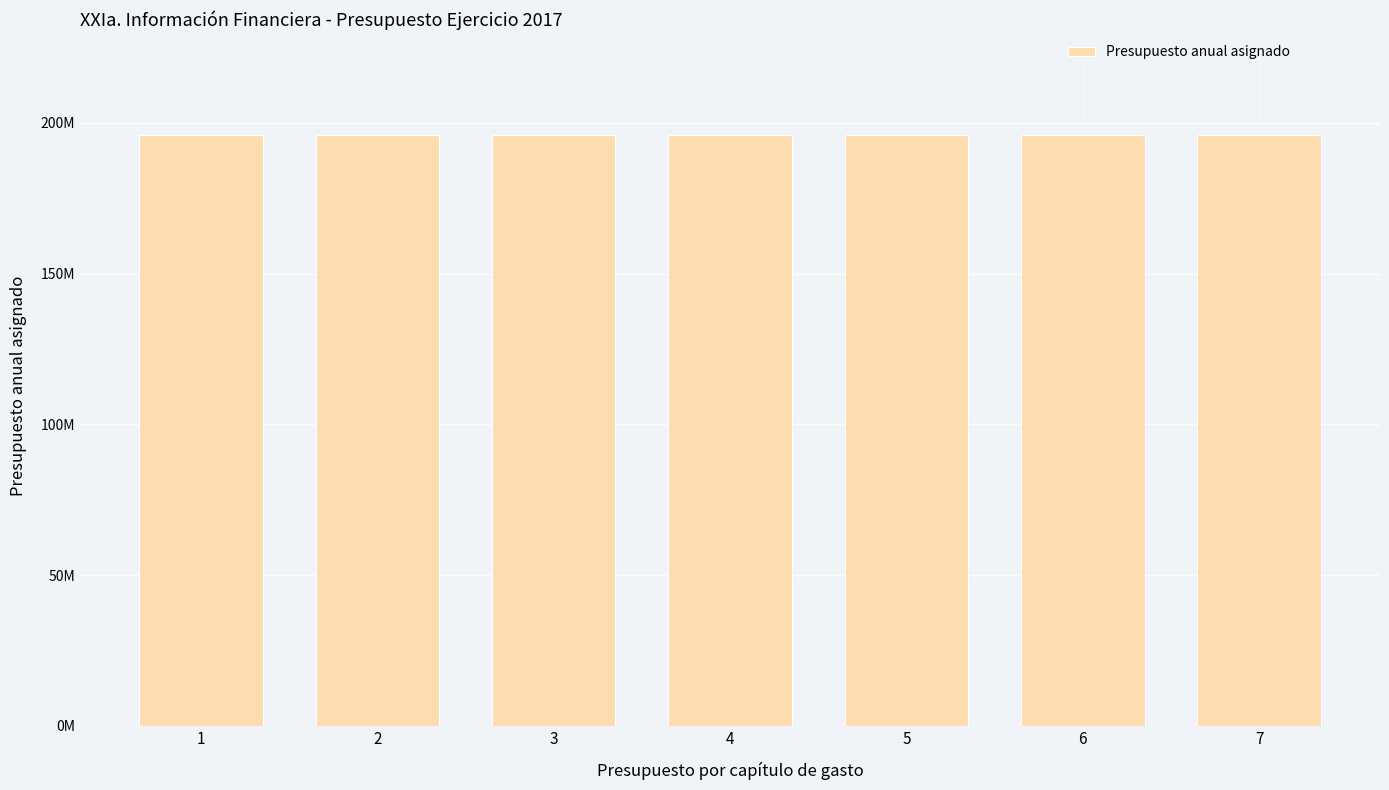

Reading left to right, transcribe all the data shown in this chart.

Presupuesto anual asignado: 1=195896059.8	2=195896059.8	3=195896059.8	4=195896059.8	5=195896059.8	6=195896059.8	7=195896059.8
Presupuesto por capítulo de gasto: 1=1.0	2=2.0	3=3.0	4=4.0	5=5.0	6=6.0	7=7.0